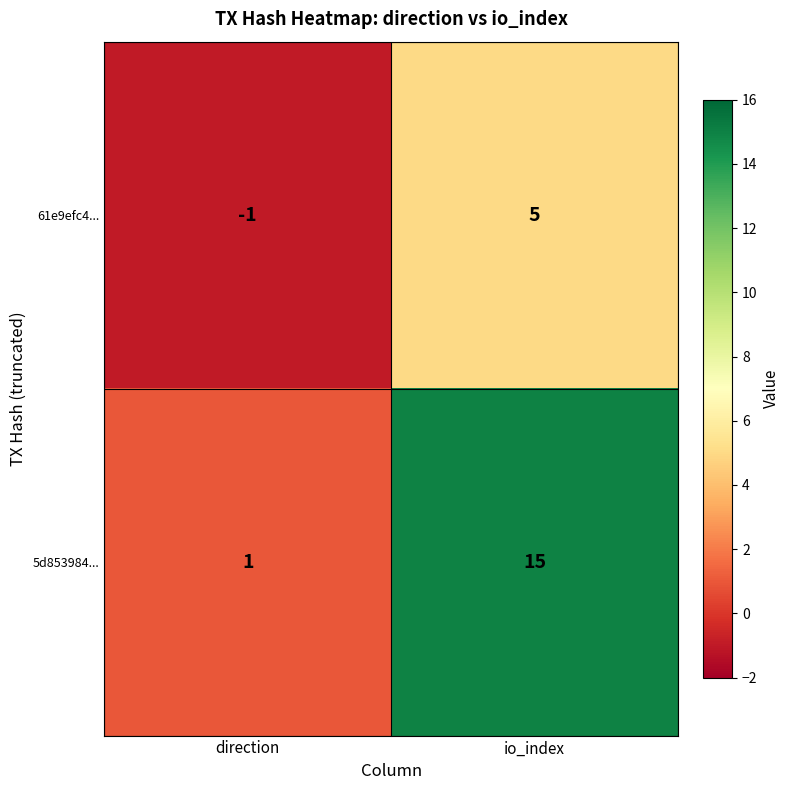

Reading right to left, list all the values displayed in this chart.

61e9efc4...: 5	-1
5d853984...: 15	1